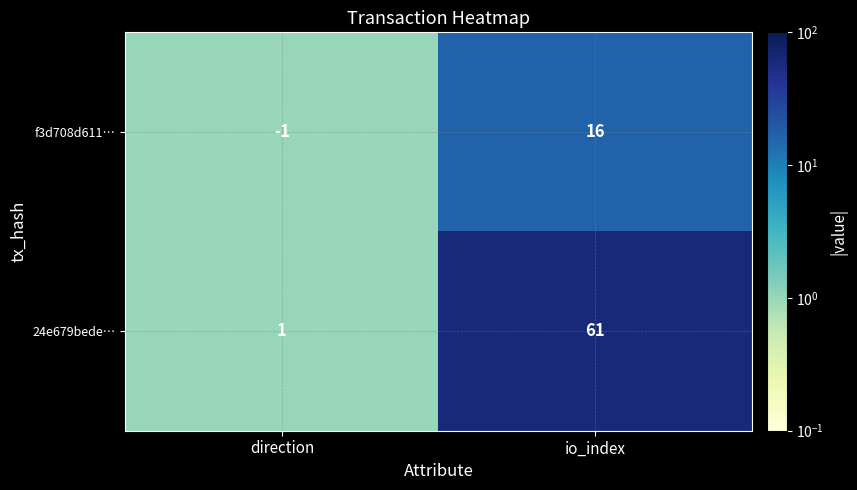

What is the greatest value displayed?

61